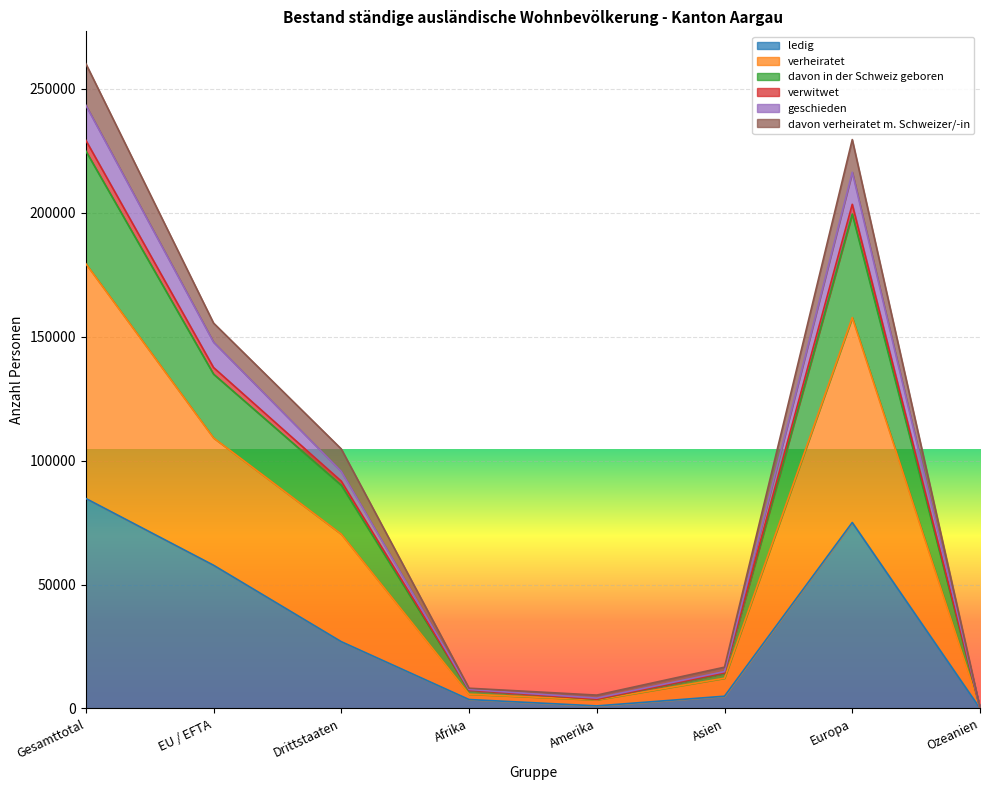

Where does the verwitwet series first go above 95615?

Gesamttotal